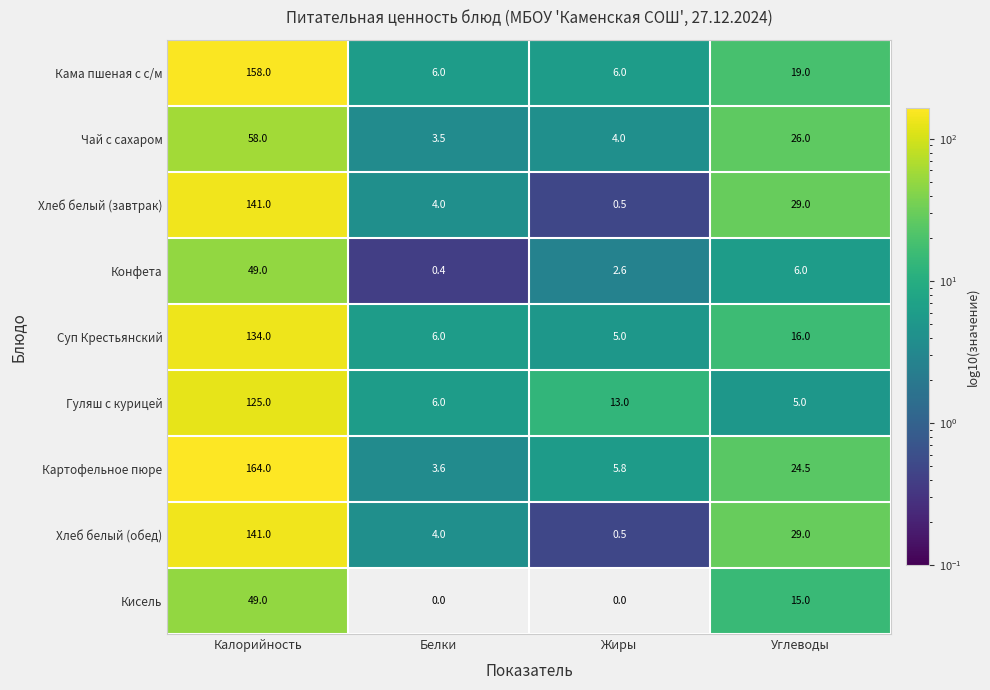

How many categories are shown in the chart?

4